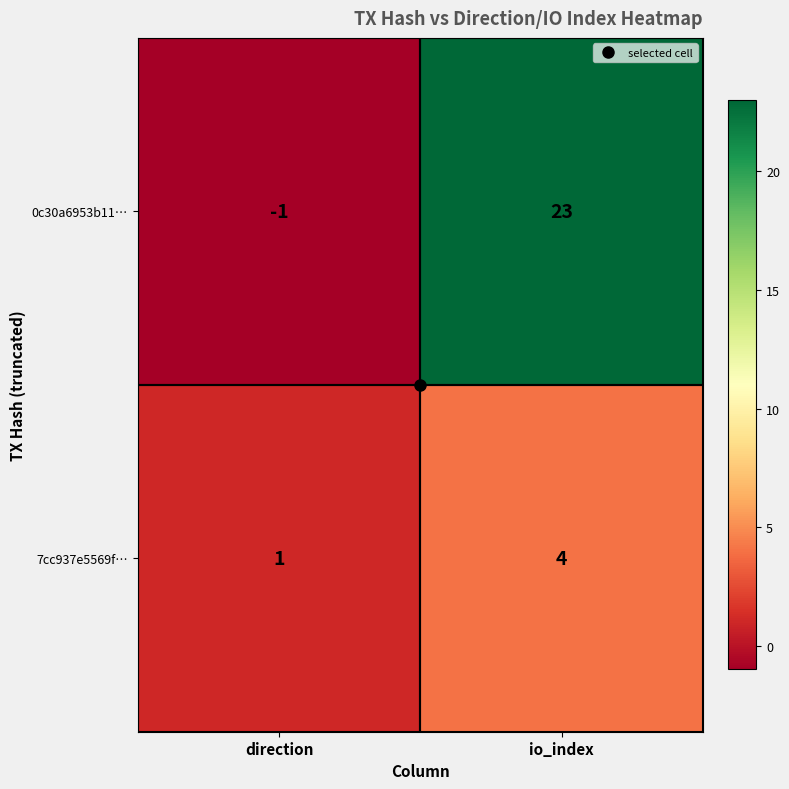

Rank the series at io_index from highest to lowest value.

0c30a6953b11…, 7cc937e5569f…